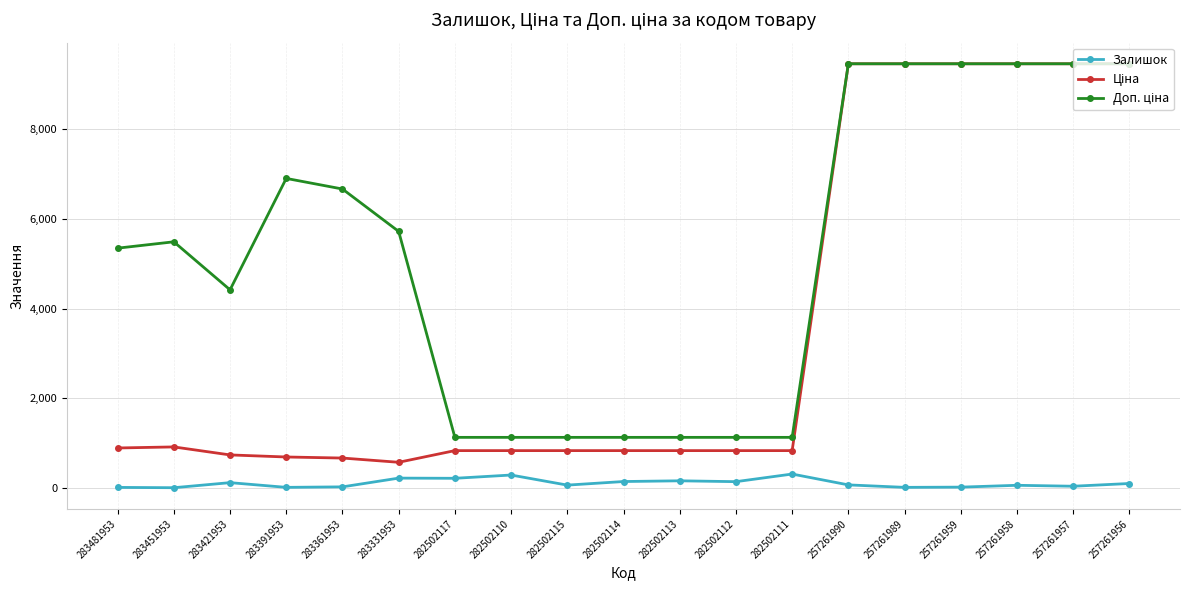

How many categories are shown in the chart?

19